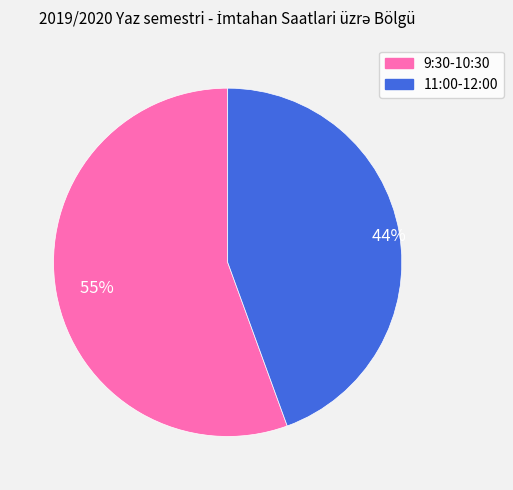

To the nearest percent, what portion does 11:00-12:00 represent?

44%